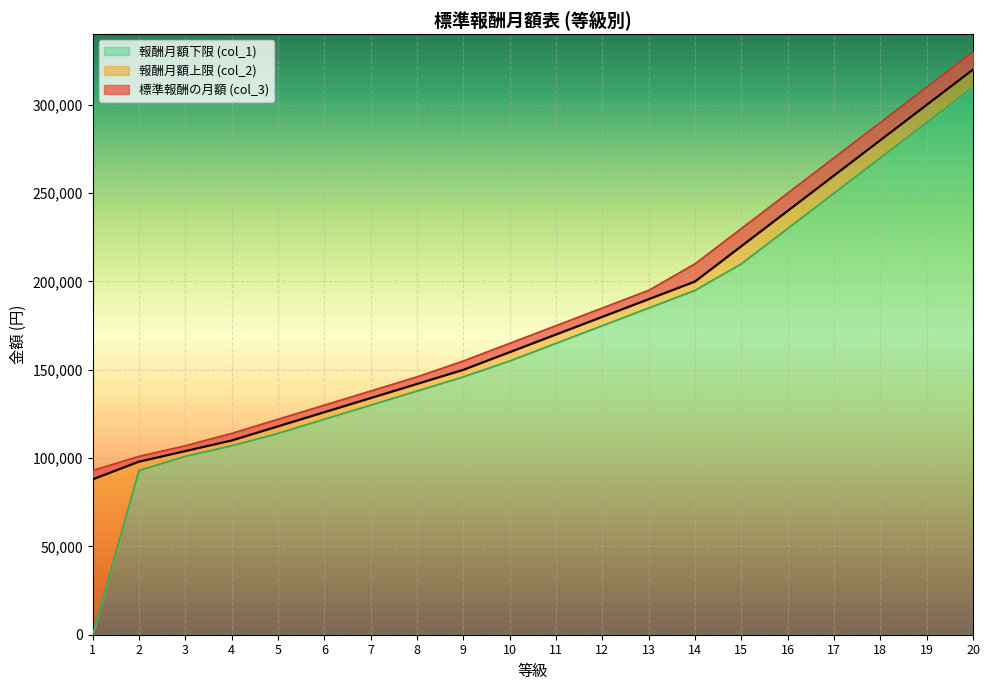

At which category is the sum across all series the highest?

20